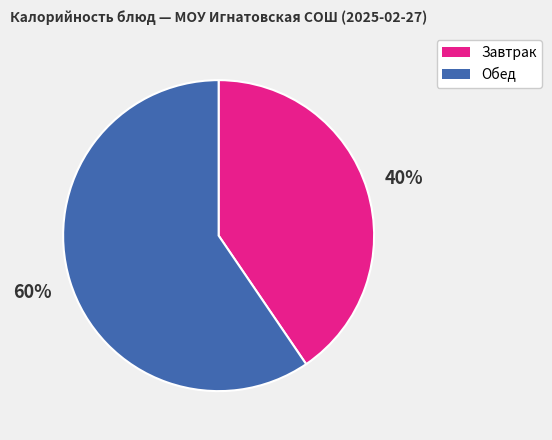

Approximately how many times larger is the value at Завтрак compared to Обед?

0.7